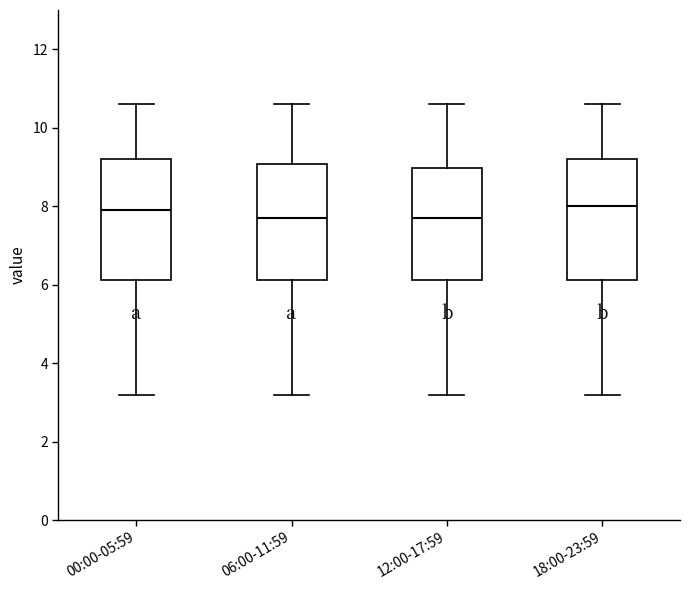

Reading left to right, transcribe this box plot: for each box, give where its median line is, the range the box spans, and where its two whiskers end, as read against the y-axis. The values are not printed on the chart, so give them approximately, as read against the axis.

00:00-05:59: median 8.0, box 6.2 to 9.2, whiskers 3.2 to 10.6
06:00-11:59: median 7.8, box 6.2 to 9.0, whiskers 3.2 to 10.6
12:00-17:59: median 7.8, box 6.2 to 9.0, whiskers 3.2 to 10.6
18:00-23:59: median 8.0, box 6.2 to 9.2, whiskers 3.2 to 10.6